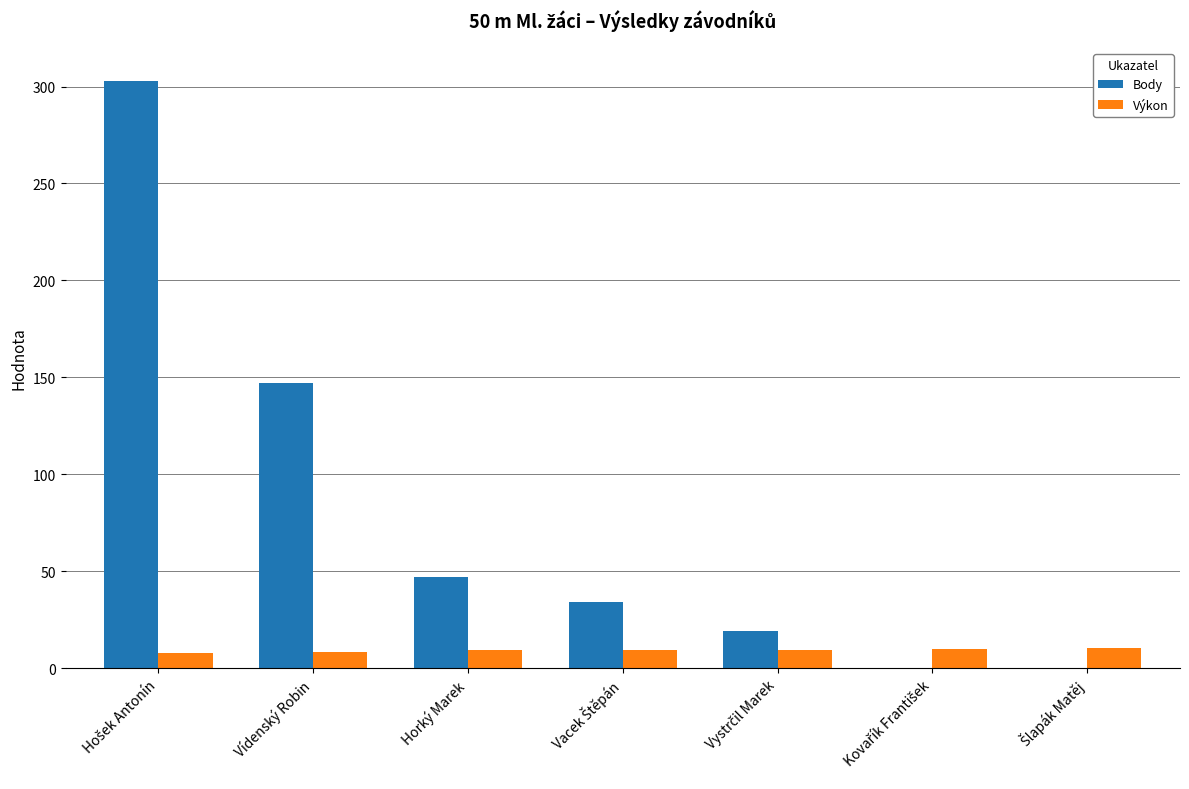

What is the sum of all Výkon values?

64.6